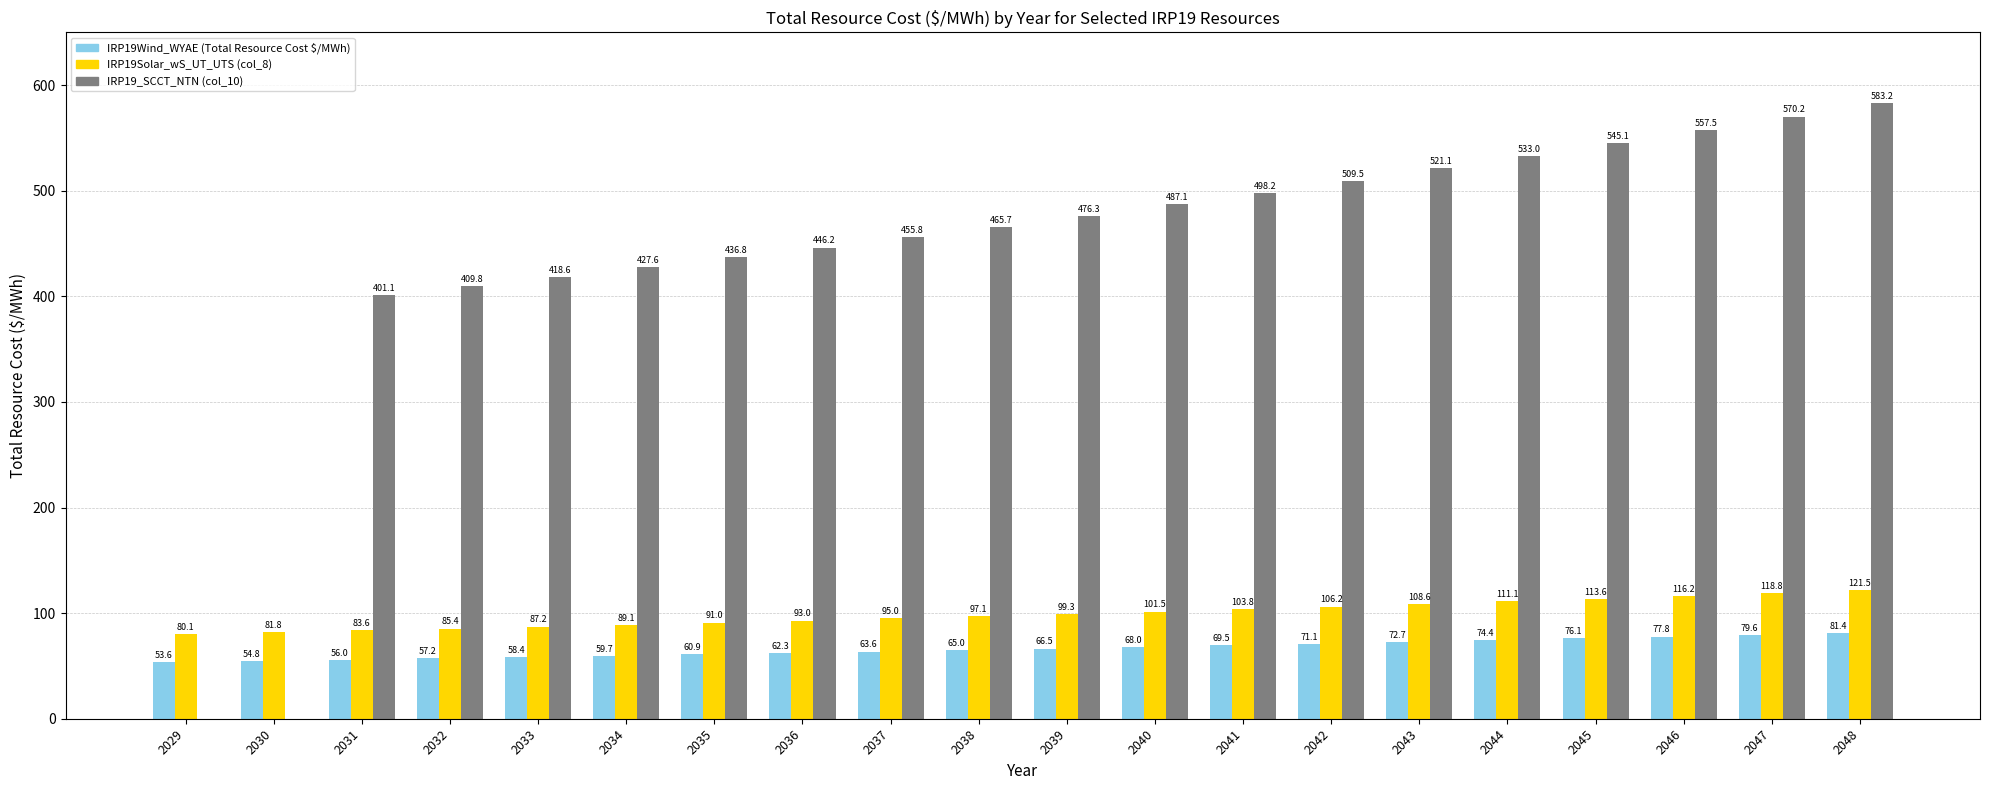

Where is IRP19Solar_wS_UT_UTS (col_8) nearest to the value 100?

2039